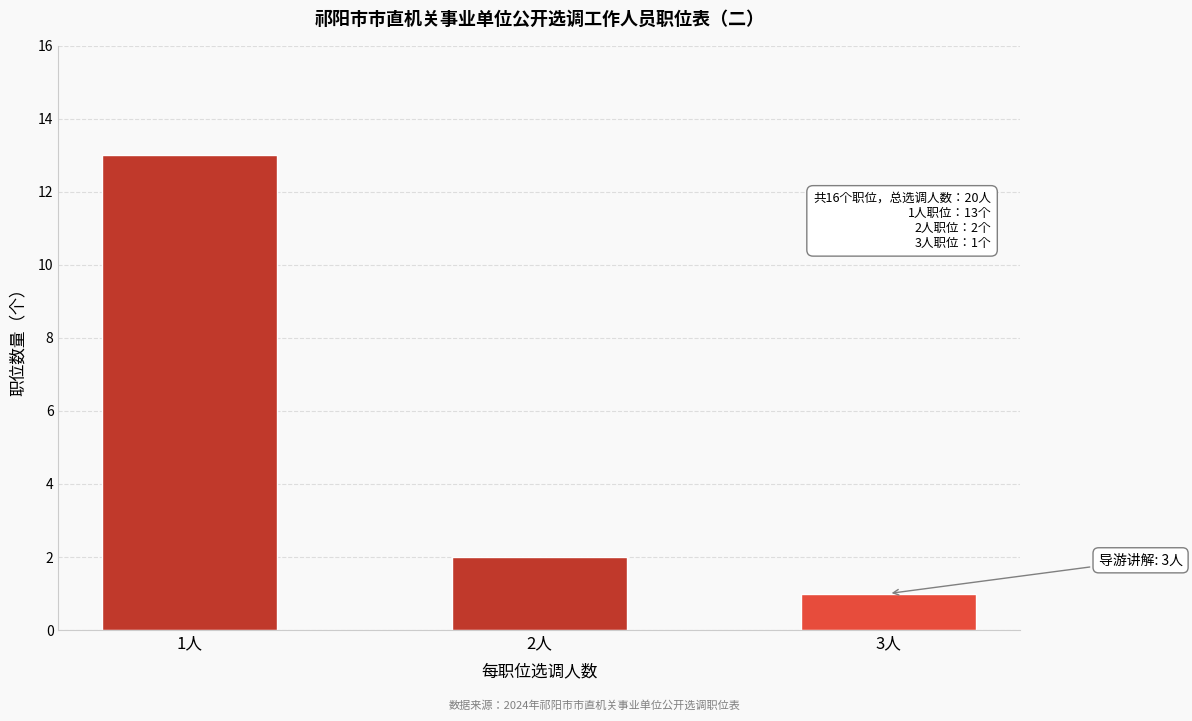

Reading right to left, list all the values displayed in this chart.

1	2	13